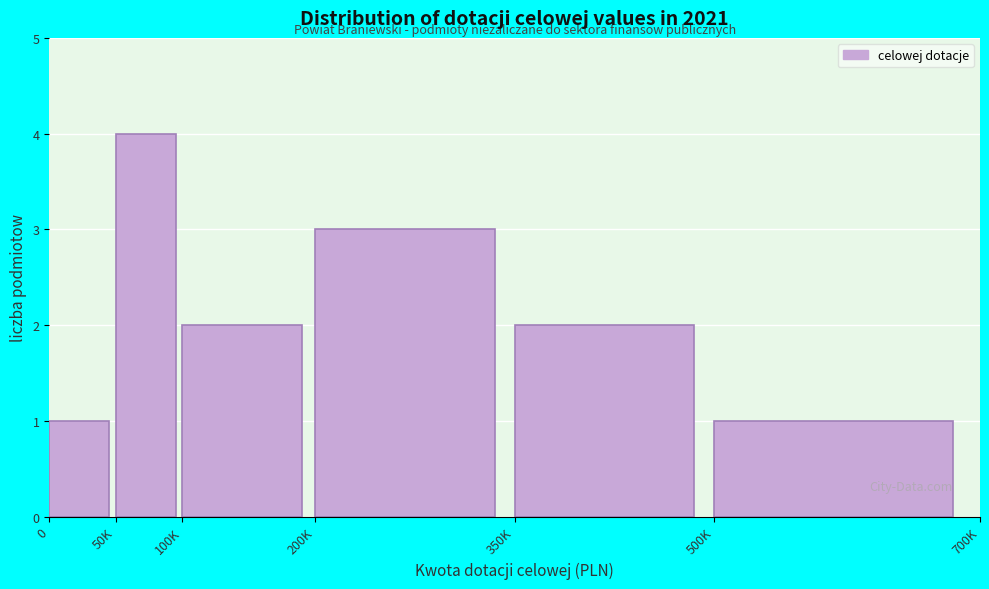

Reading left to right, extract all data points from this chart.

0=1	50K=4	100K=2	200K=3	350K=2	500K=1